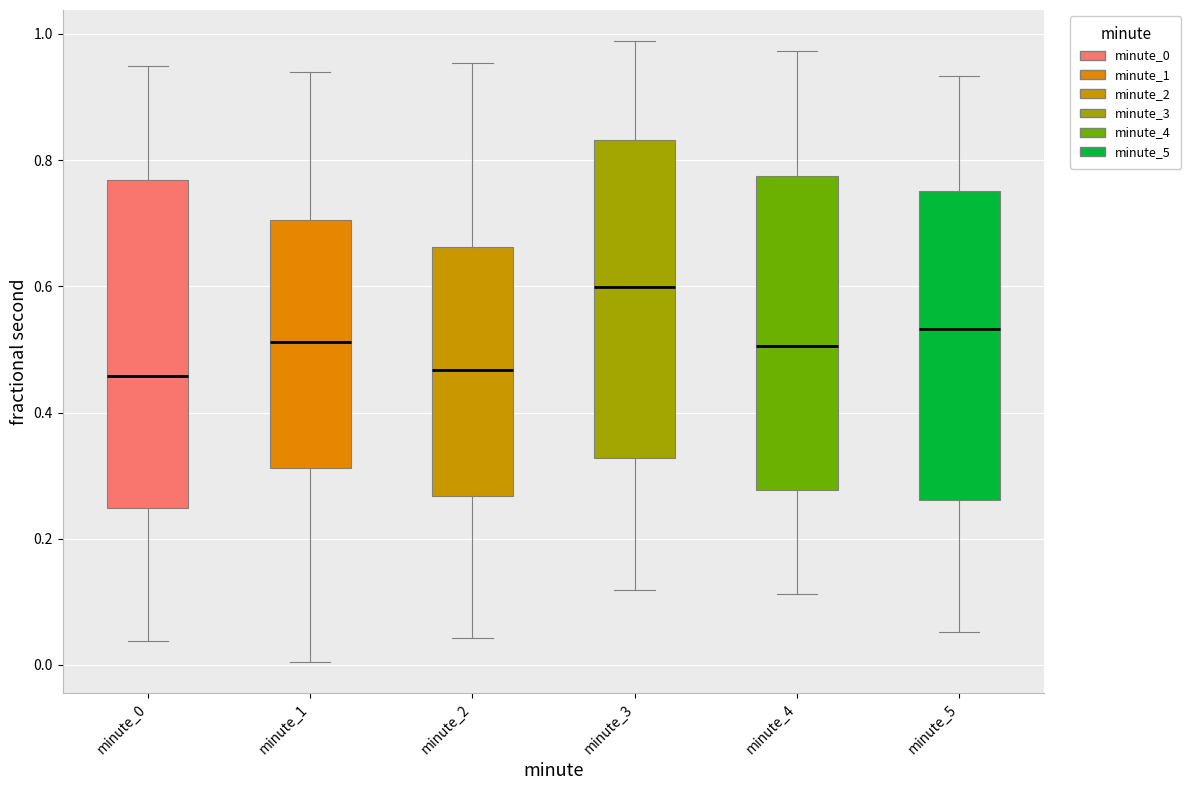

Where does the upper whisker of the box for minute_1 end on the y-axis? The values are not printed on the chart, so give them approximately, as read against the axis.

0.94